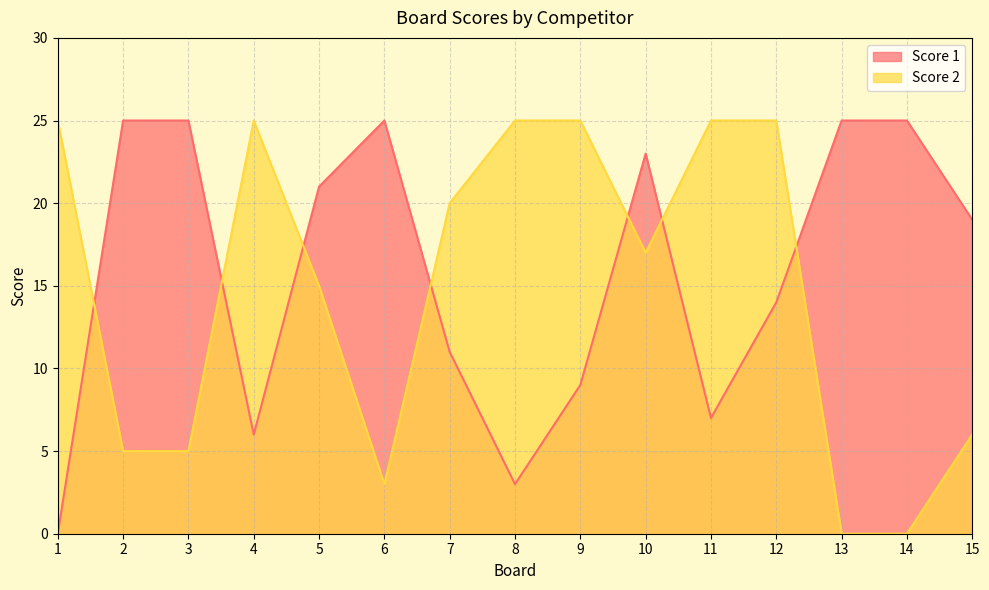

List the series in order of their peak value, highest first.

Score 1, Score 2